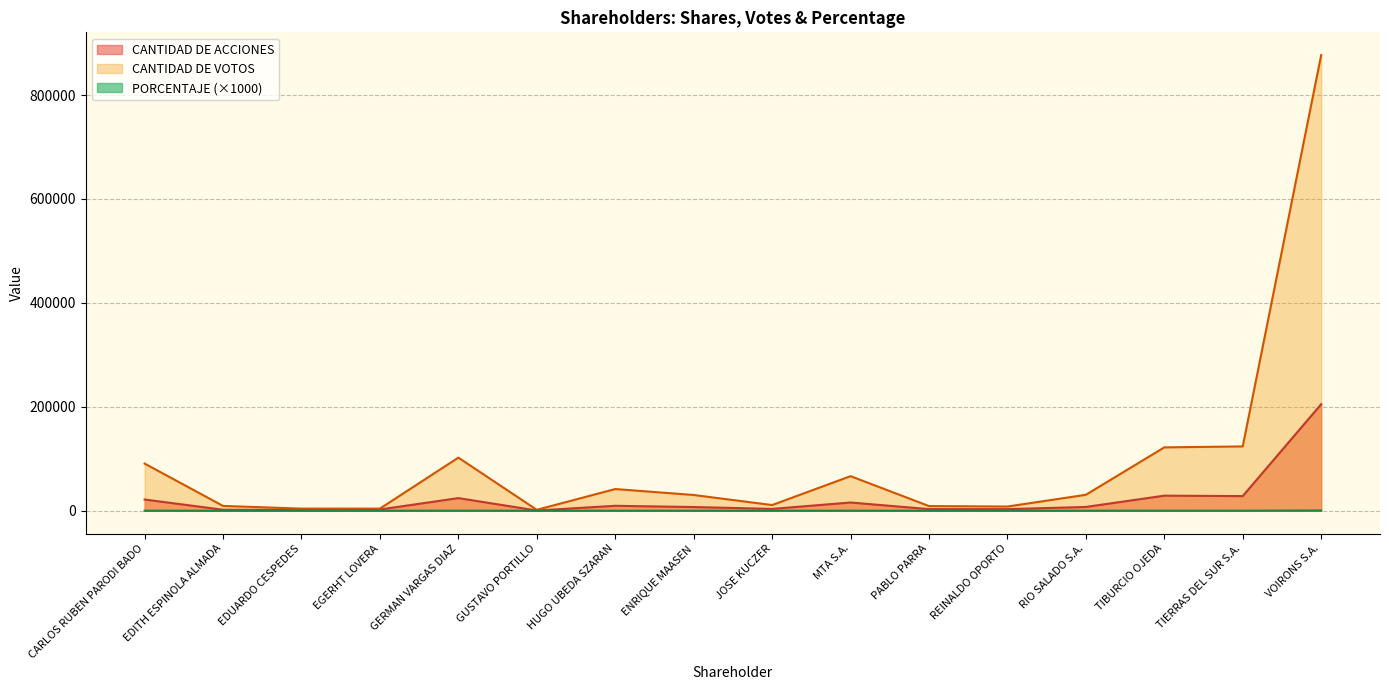

Rank the series by their maximum value, from lowest to highest.

PORCENTAJE (×1000), CANTIDAD DE ACCIONES, CANTIDAD DE VOTOS